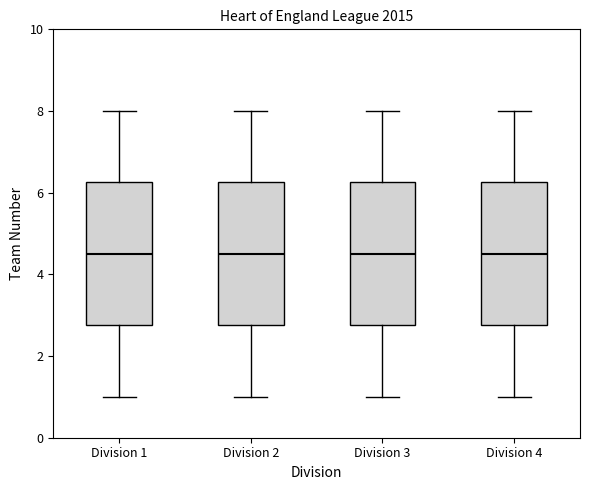

Where does the lower whisker of the box for Division 1 end on the y-axis? The values are not printed on the chart, so give them approximately, as read against the axis.

1.0